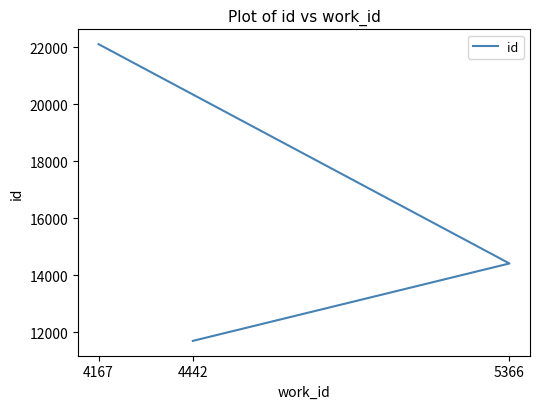

True or false: the data shows 6515 at 5366.

False